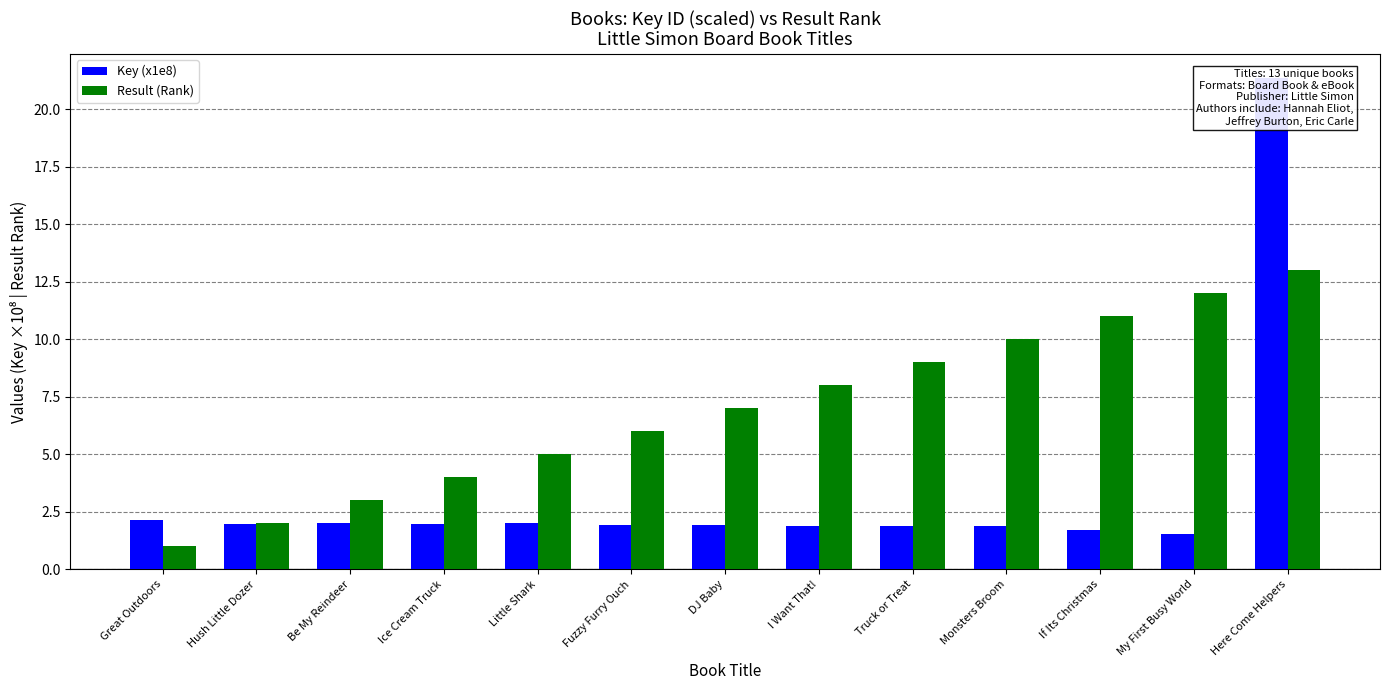

How many groups of bars are there?

13